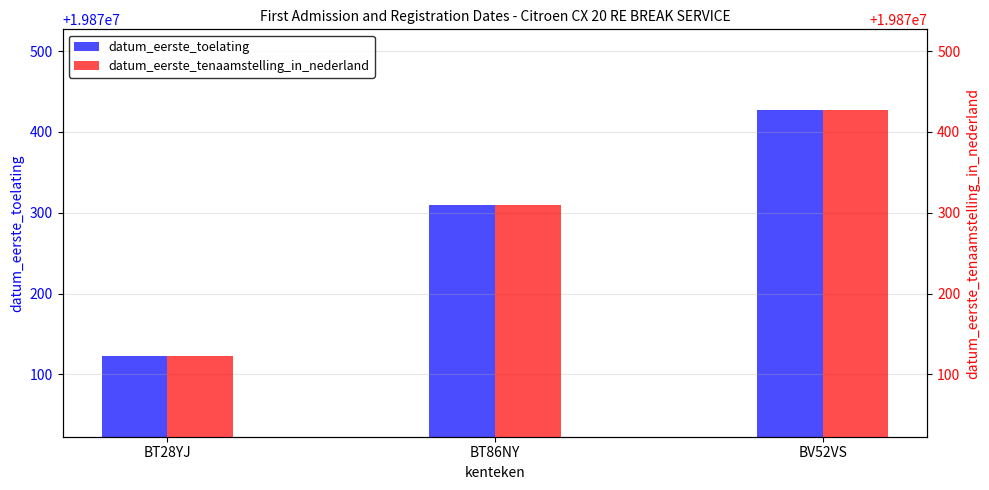

Which label corresponds to the largest value in the chart?

BV52VS